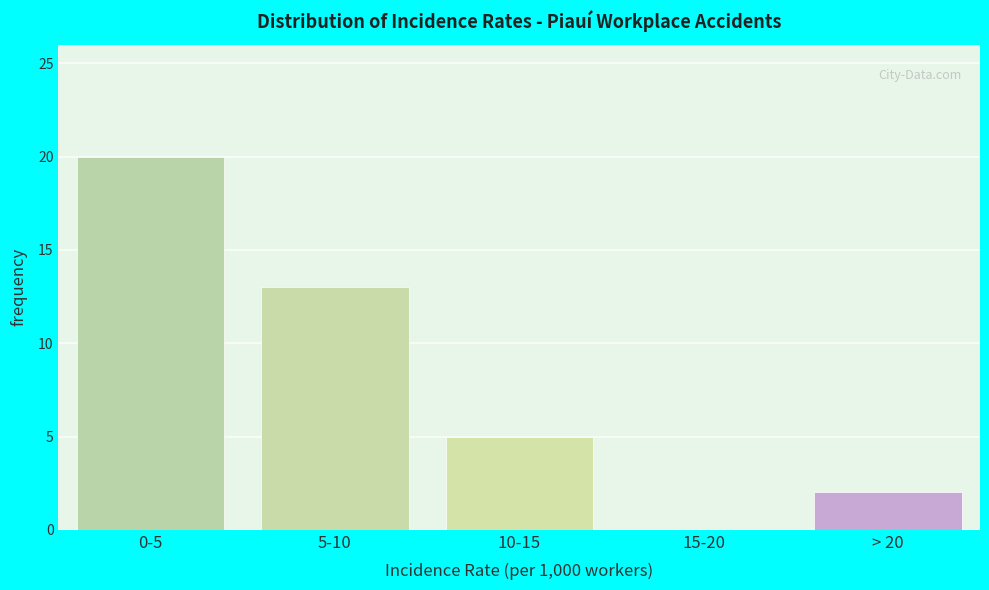

Reading left to right, extract all data points from this chart.

0-5=20	5-10=13	10-15=5	15-20=0	> 20=2